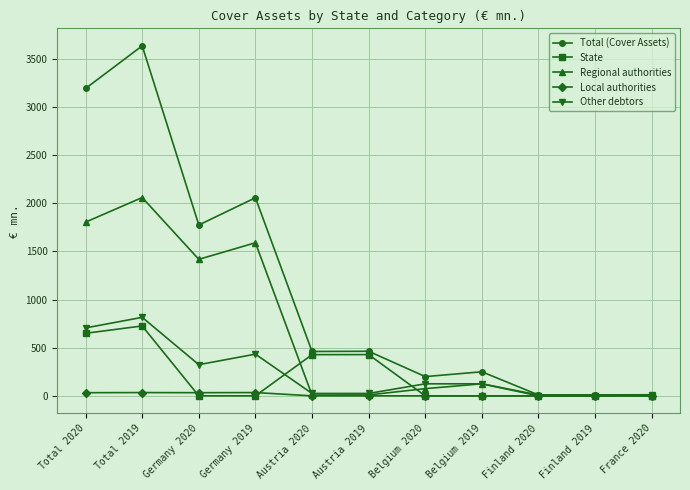

What is the label of the 8th point from the left?

Belgium 2019